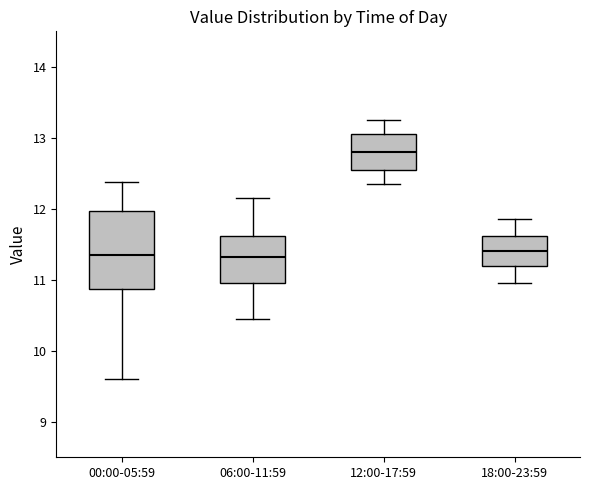

Reading left to right, transcribe this box plot: for each box, give where its median line is, the range the box spans, and where its two whiskers end, as read against the y-axis. The values are not printed on the chart, so give them approximately, as read against the axis.

00:00-05:59: median 11.4, box 10.9 to 12.0, whiskers 9.6 to 12.4
06:00-11:59: median 11.3, box 11.0 to 11.6, whiskers 10.5 to 12.2
12:00-17:59: median 12.8, box 12.6 to 13.1, whiskers 12.4 to 13.3
18:00-23:59: median 11.4, box 11.2 to 11.6, whiskers 11.0 to 11.9